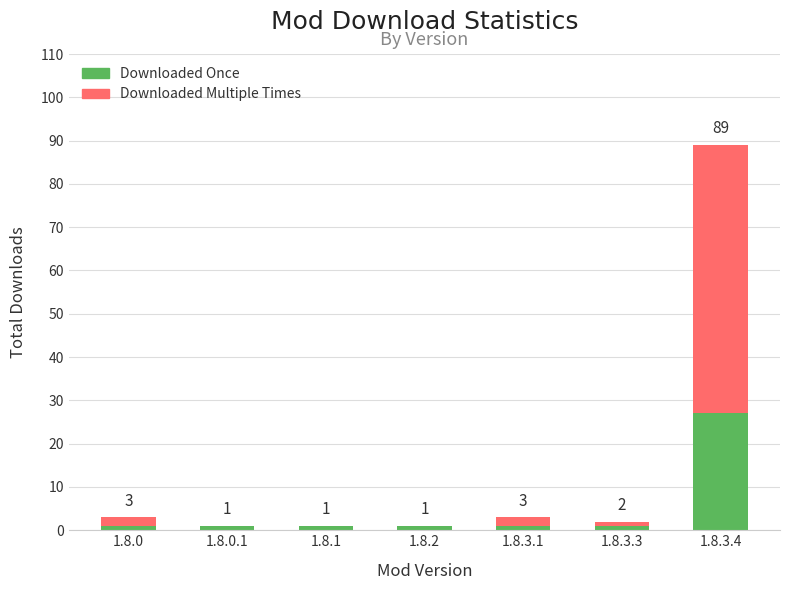

Reading right to left, list the values for the Downloaded Once series.

1.8.3.4=27	1.8.3.3=1	1.8.3.1=1	1.8.2=1	1.8.1=1	1.8.0.1=1	1.8.0=1